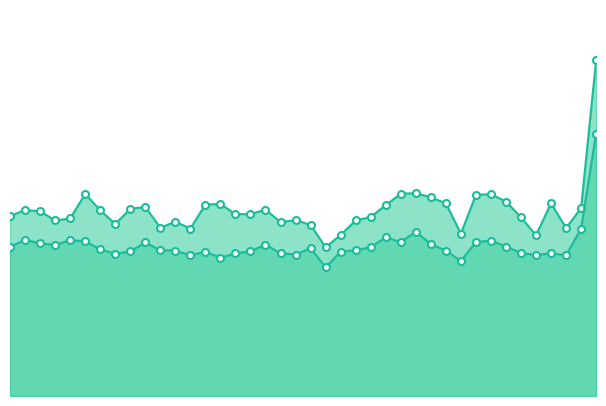

Which series has the widest spread of values?

P1